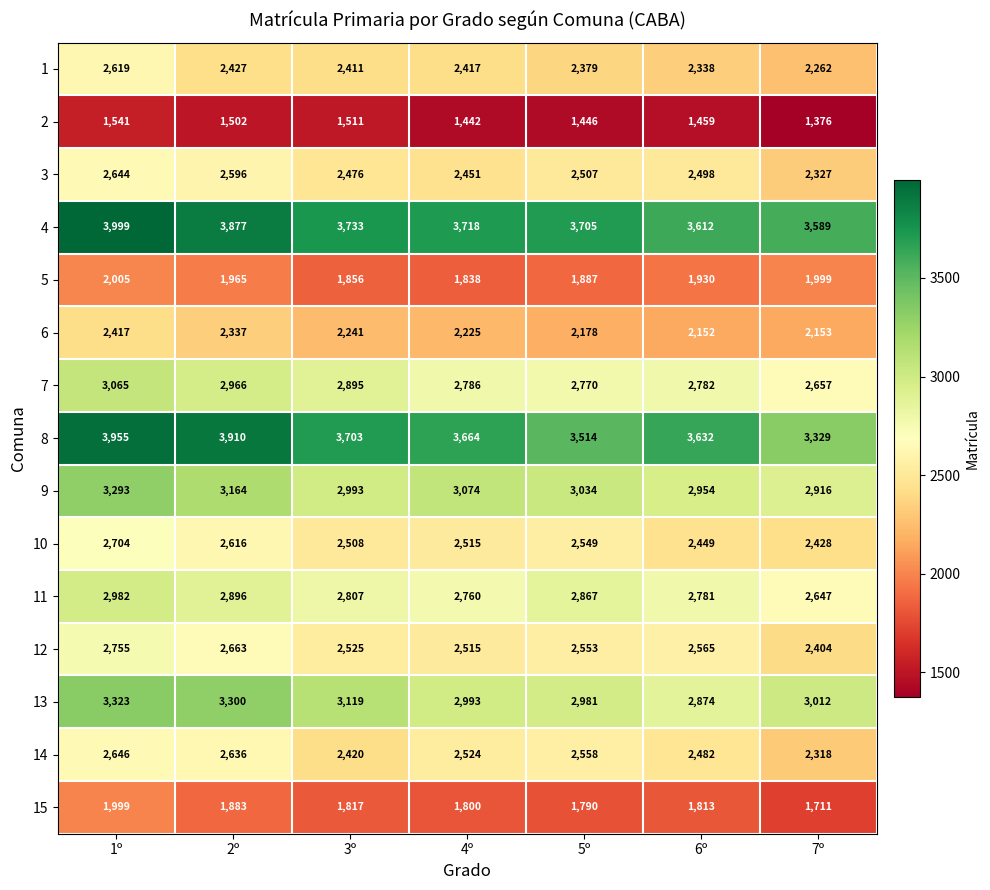

Which series has the widest spread of values?

8